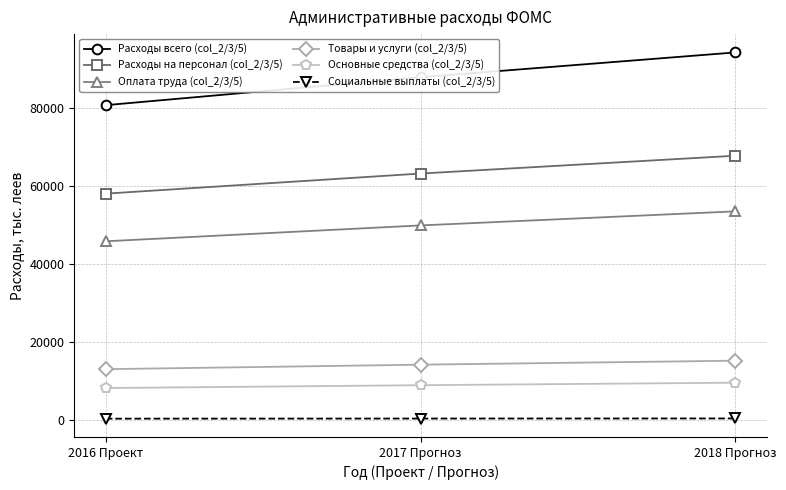

What is the sum of the Оплата труда (col_2/3/5) values at 2017 Прогноз and 2016 Проект?

95549.8